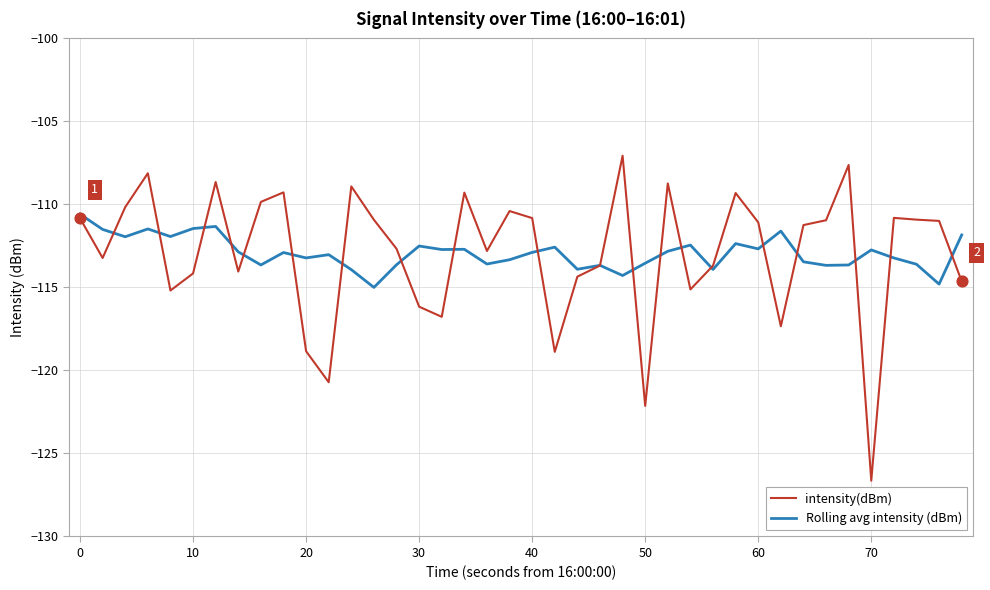

What is the maximum value shown in the chart?

-107.1